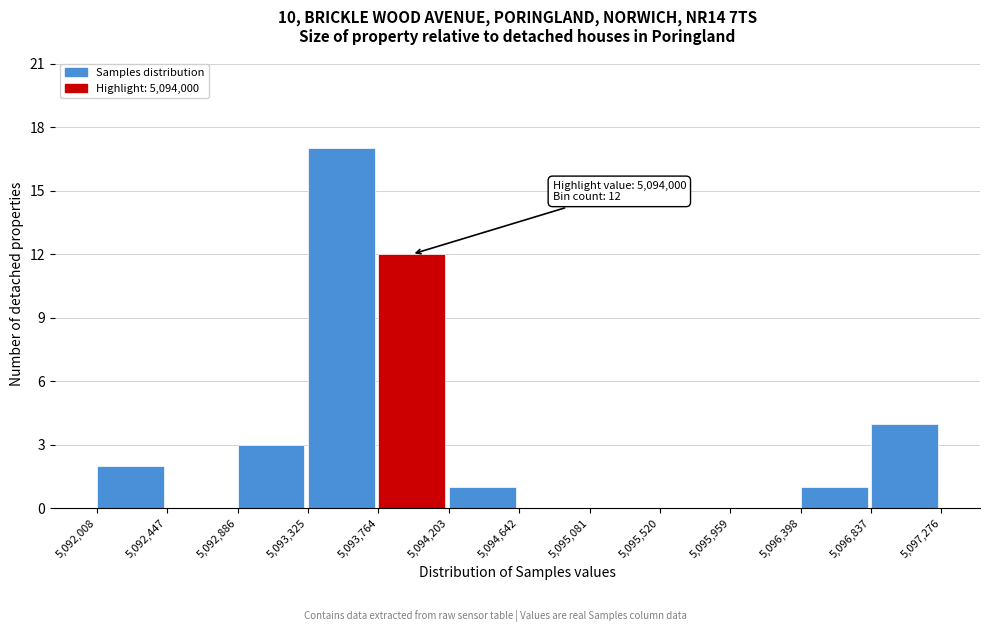

Over which range of the x-axis is the bar tallest?

5,093,325 to 5,093,764